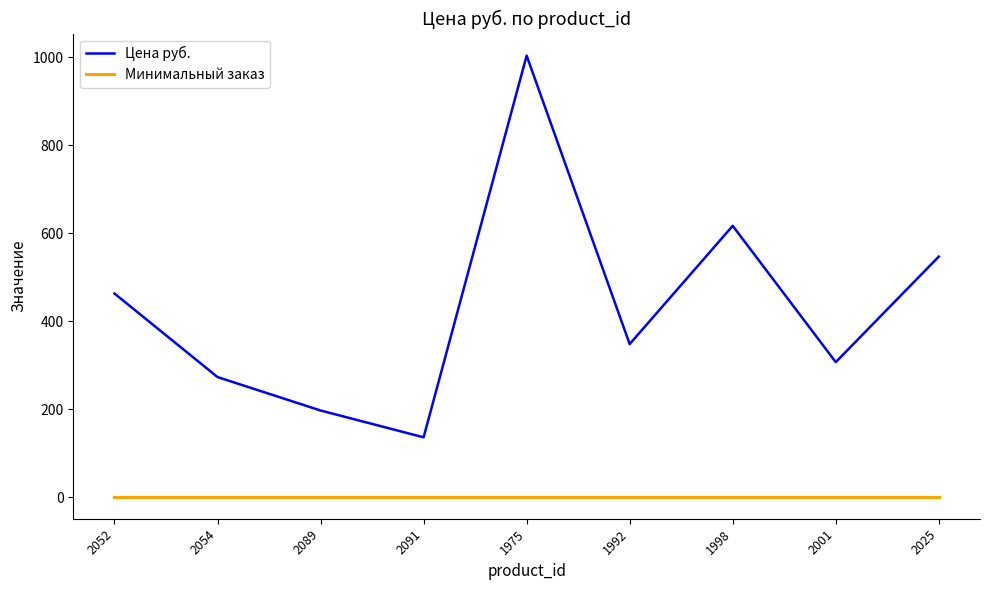

What is the lowest value of the Цена руб. series?

136